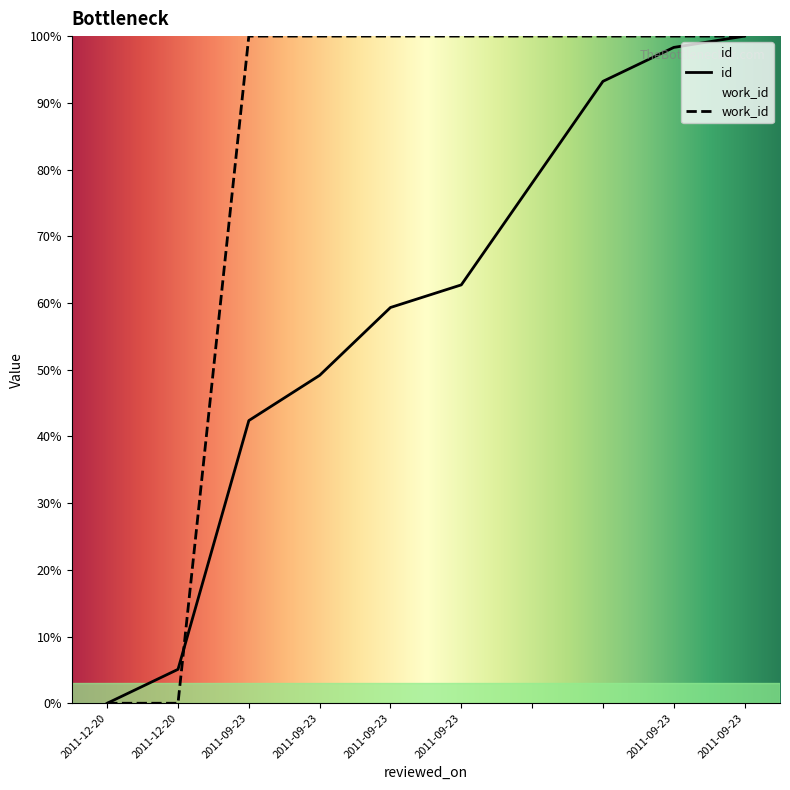

Reading left to right, transcribe all the data shown in this chart.

id: 2011-12-20=0.0	2011-12-20=5.1	2011-09-23=42.4	2011-09-23=49.2	2011-09-23=59.3	2011-09-23=62.7	=78.0	=93.2	2011-09-23=98.3	2011-09-23=100.0
work_id: 2011-12-20=0.0	2011-12-20=0.0	2011-09-23=100.0	2011-09-23=100.0	2011-09-23=100.0	2011-09-23=100.0	=100.0	=100.0	2011-09-23=100.0	2011-09-23=100.0